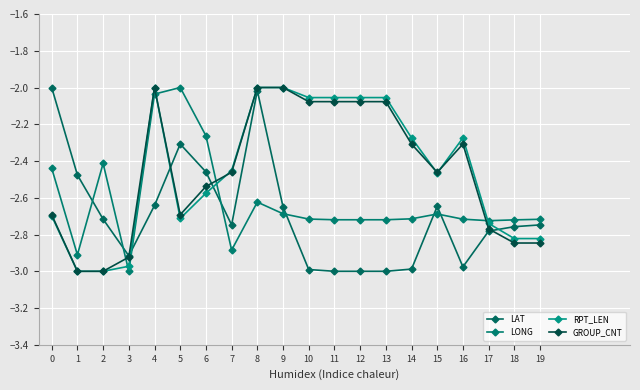

What are all the series names shown in the legend?

LAT, LONG, RPT_LEN, GROUP_CNT